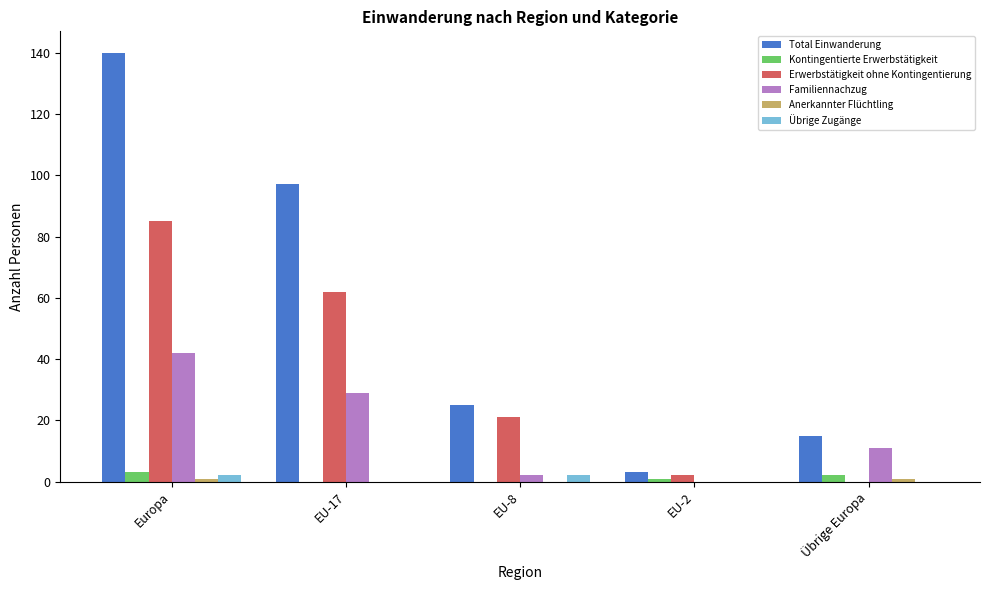

At which category does the chart reach its peak across all series?

Europa